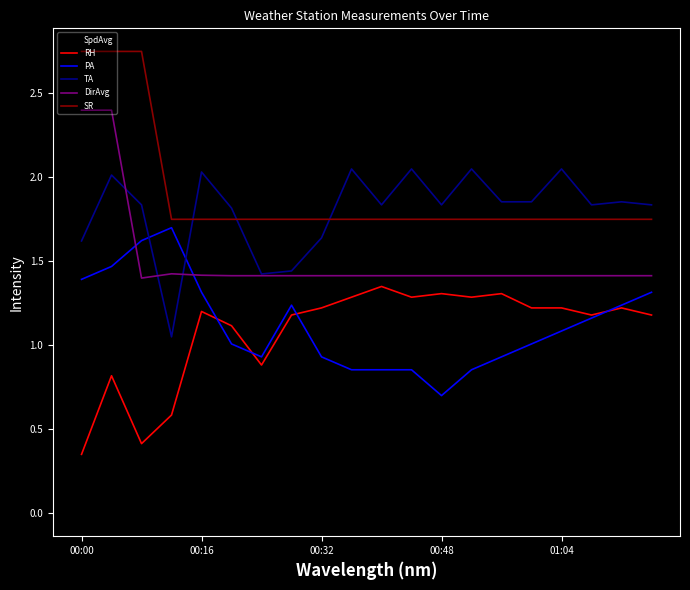

What is the highest value of the DirAvg series?

2.4